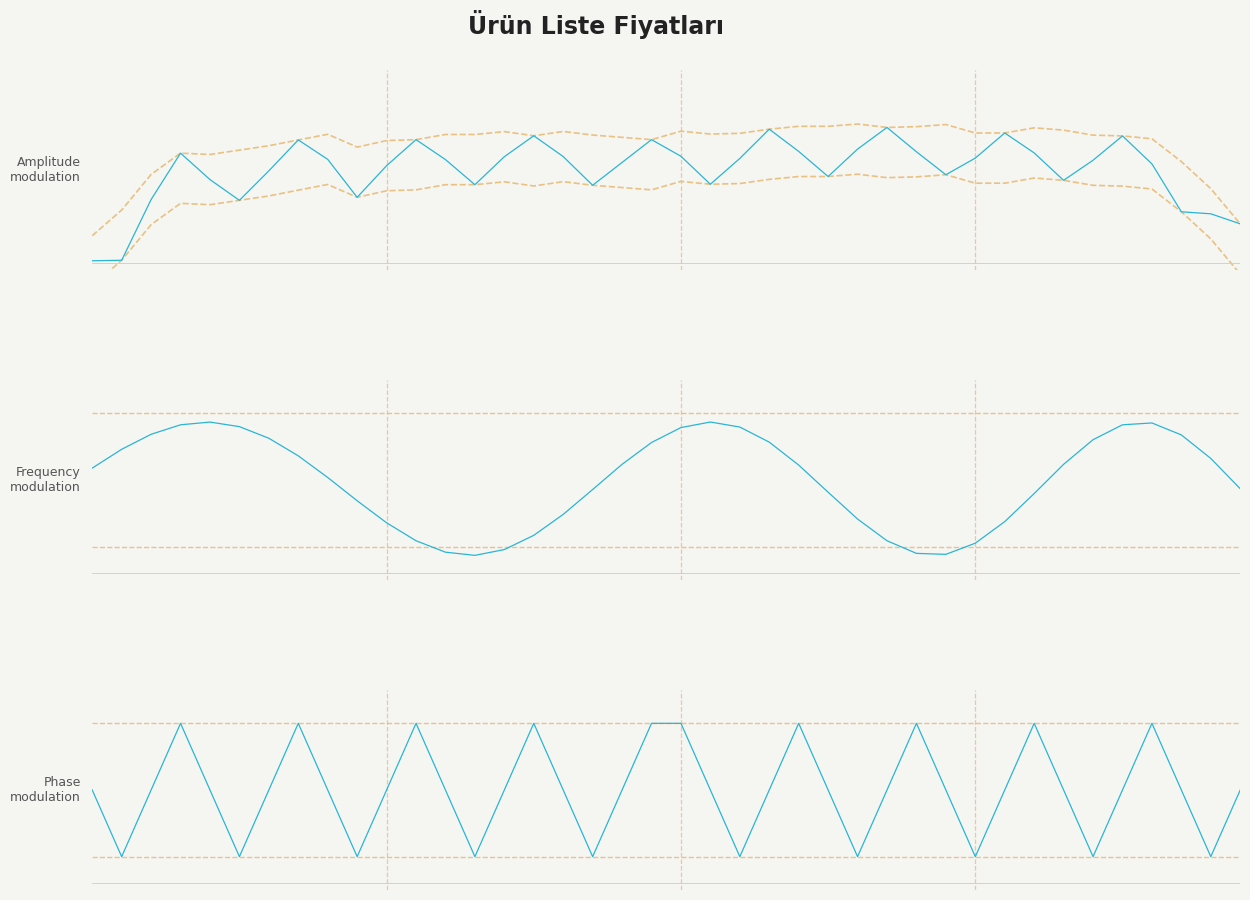

After their last crossing, which series has the higher values: Frequency
modulation or Amplitude
modulation?

Frequency
modulation